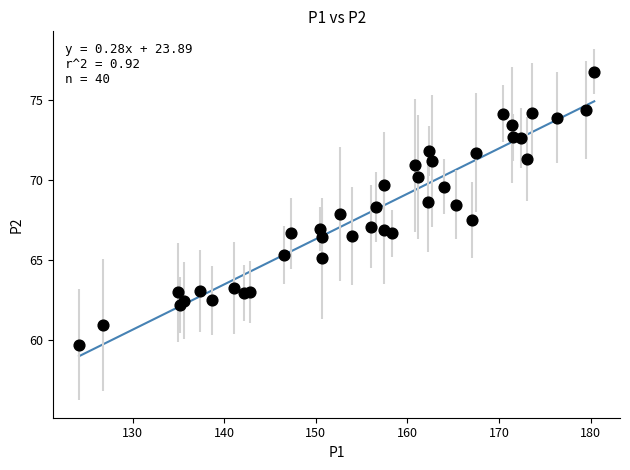

What is the range of X values (max minus min)?

56.3